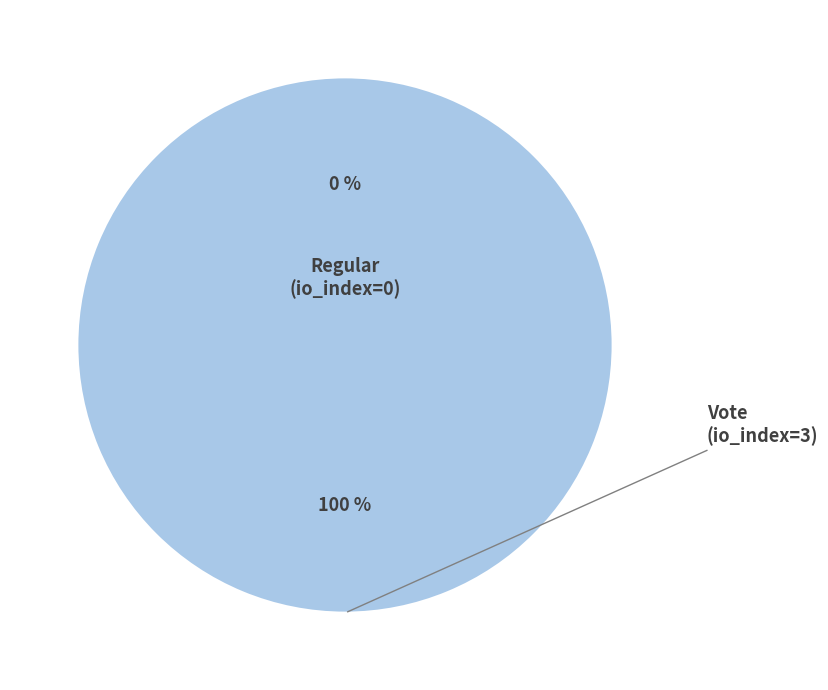

What is the total percentage of Regular (io_index=0) and Vote (io_index=3)?

100.0%